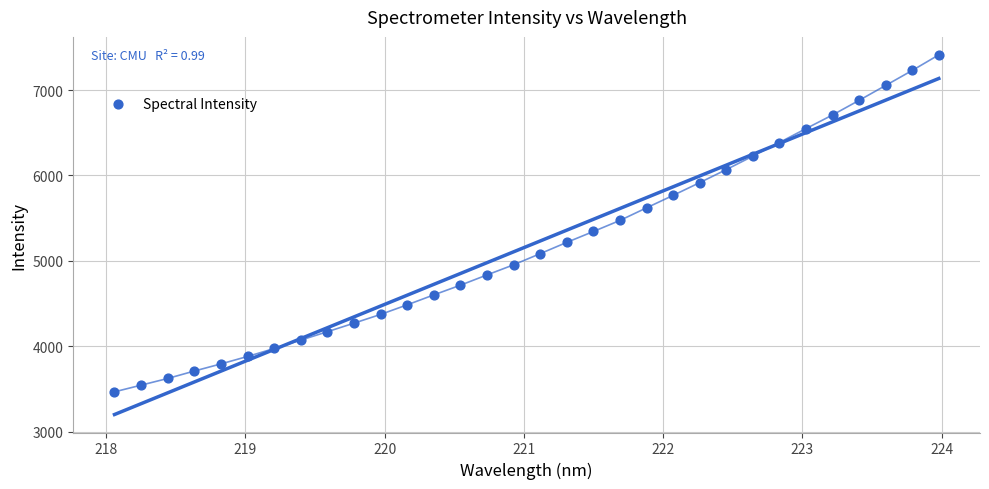

What is the range of Y values (max minus min)?

3946.8